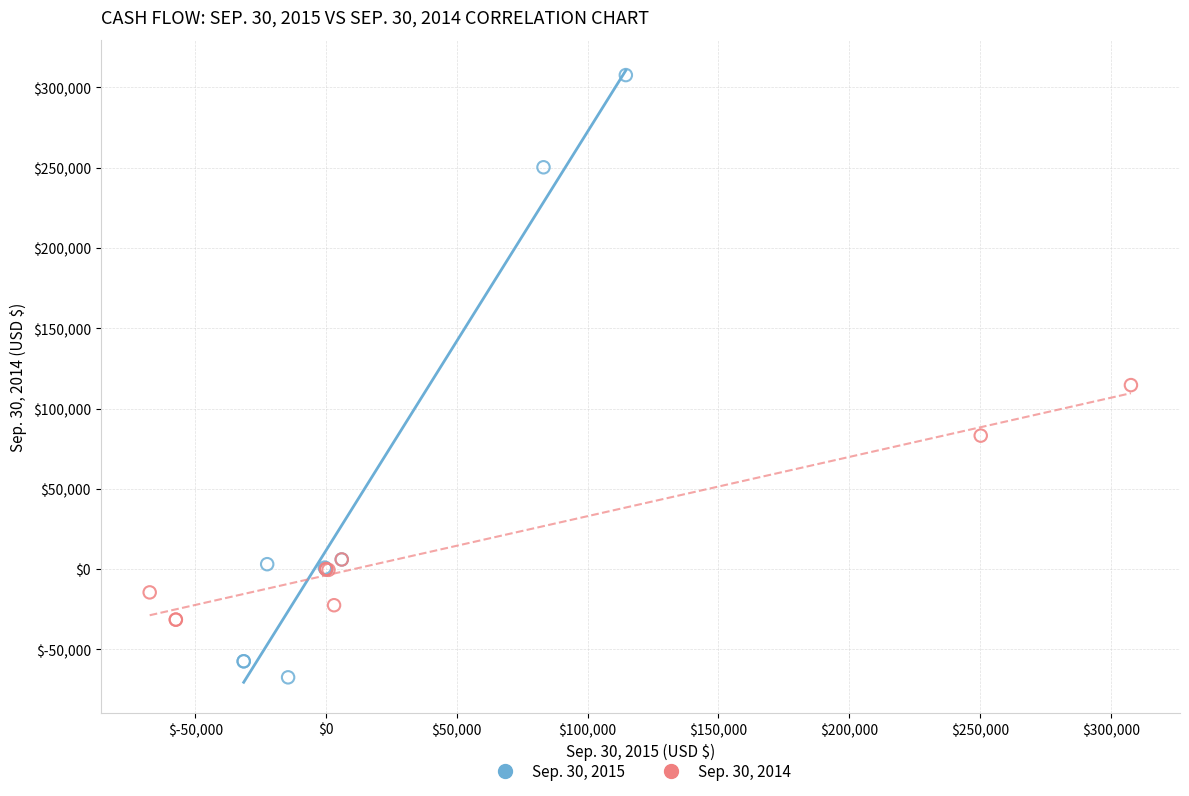

Which series has the largest Y range (max minus min)?

Sep. 30, 2015